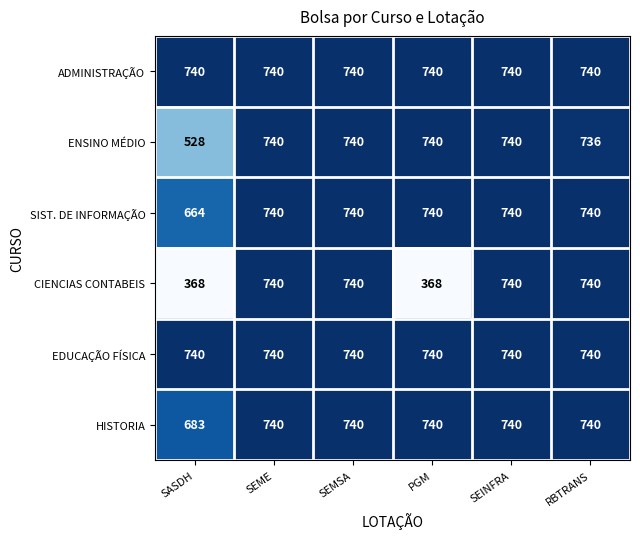

What value does the ADMINISTRAÇÃO series have at RBTRANS?

740